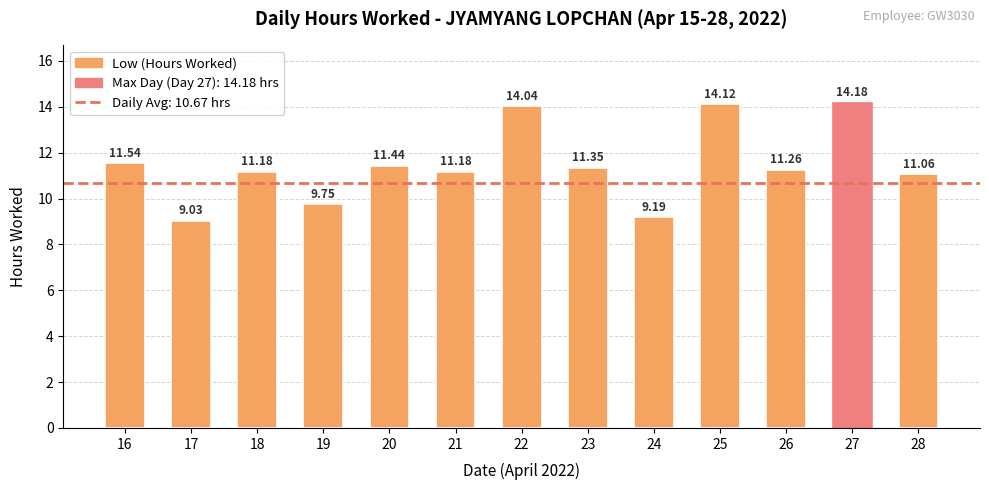

What is the value of the 7th bar from the left?

14.0